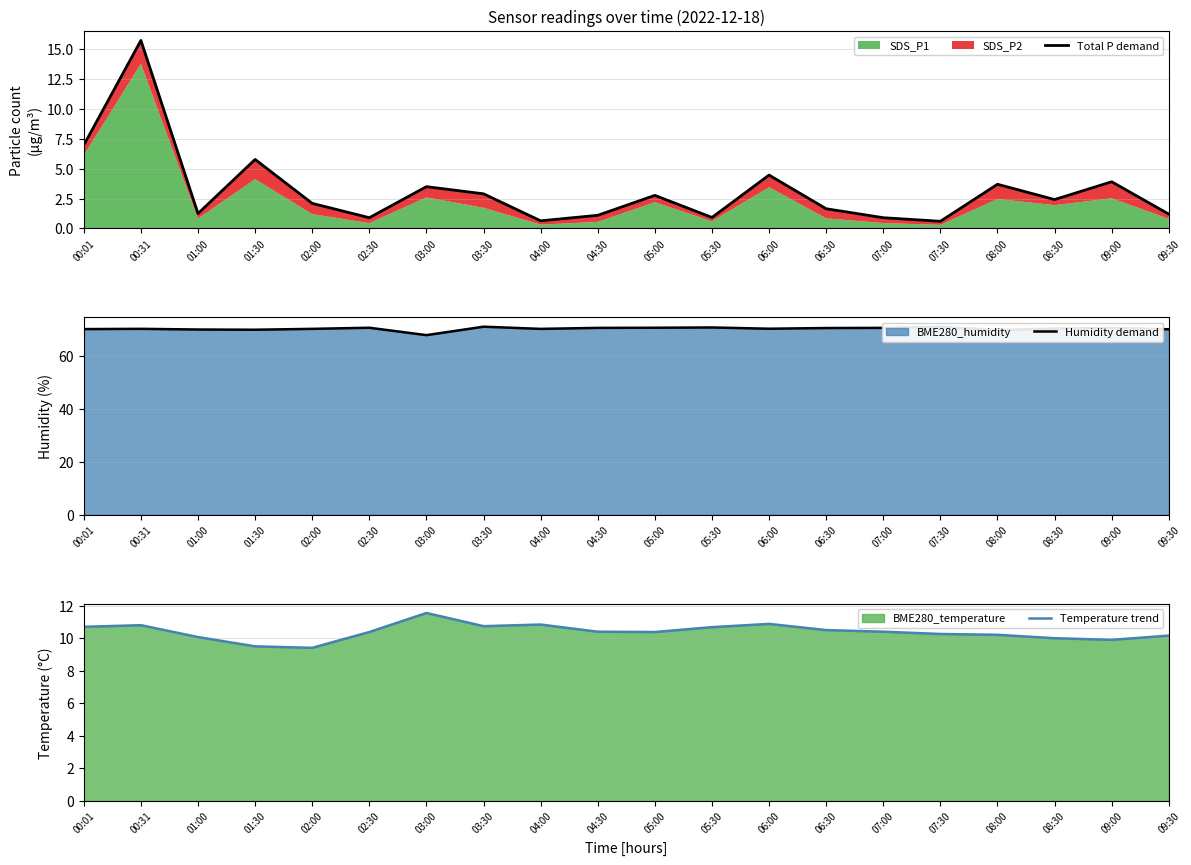

Rank the categories by Temperature trend value from highest to lowest.

03:00, 06:00, 04:00, 00:31, 03:30, 00:01, 05:30, 06:30, 04:30, 07:00, 02:30, 05:00, 07:30, 08:00, 09:30, 01:00, 08:30, 09:00, 01:30, 02:00